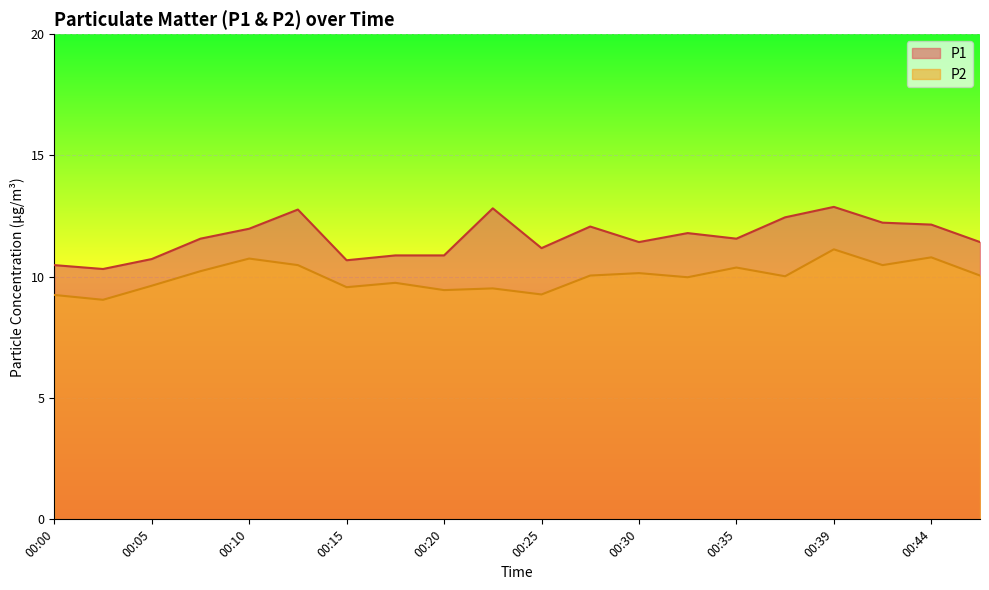

True or false: P1 and P2 cross at least once.

False